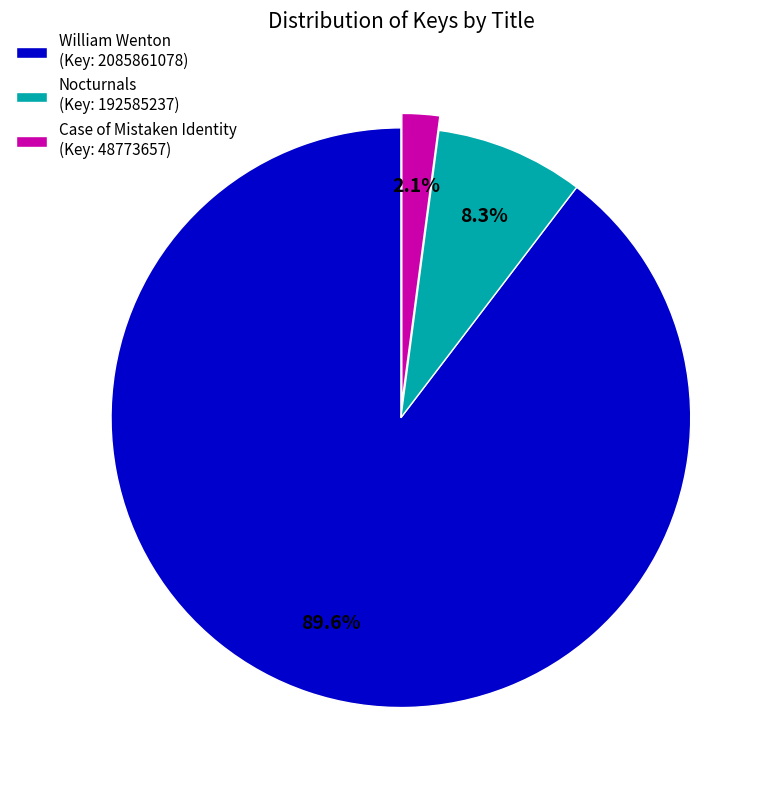

Between Case of Mistaken Identity (Key: 48773657) and Nocturnals (Key: 192585237), which is larger?

Nocturnals (Key: 192585237)